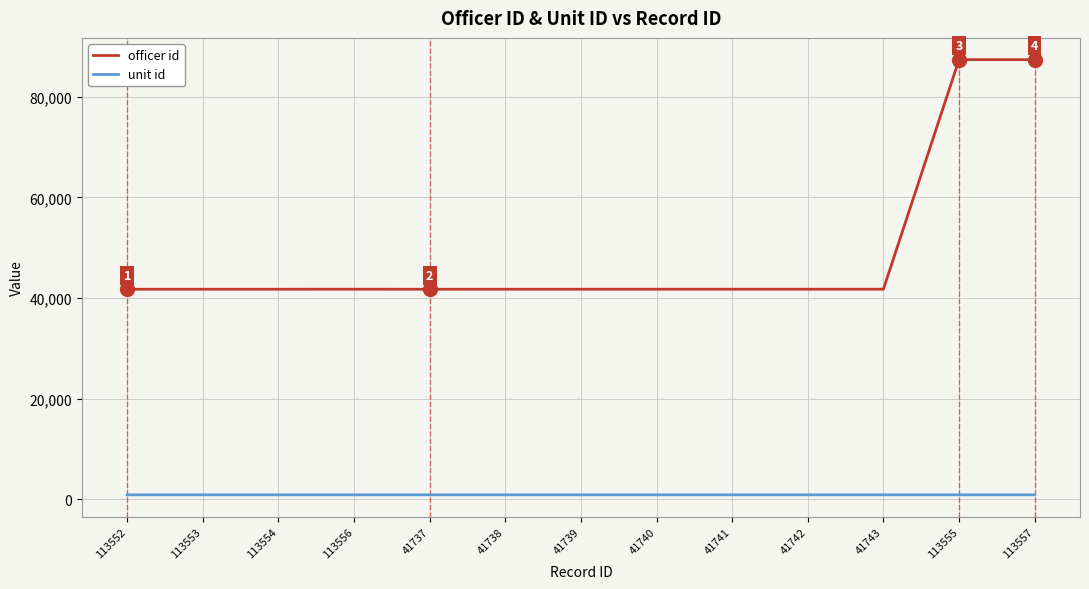

Is it true that officer id equals 41754 at 41742?

True